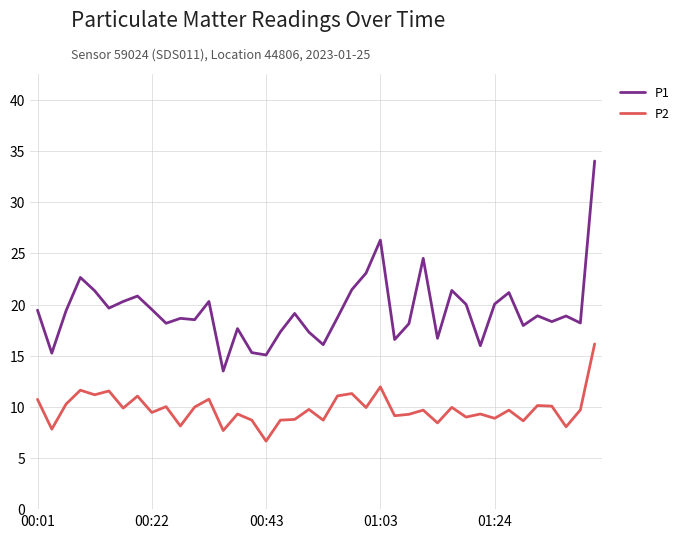

What is the maximum value shown in the chart?

34.0